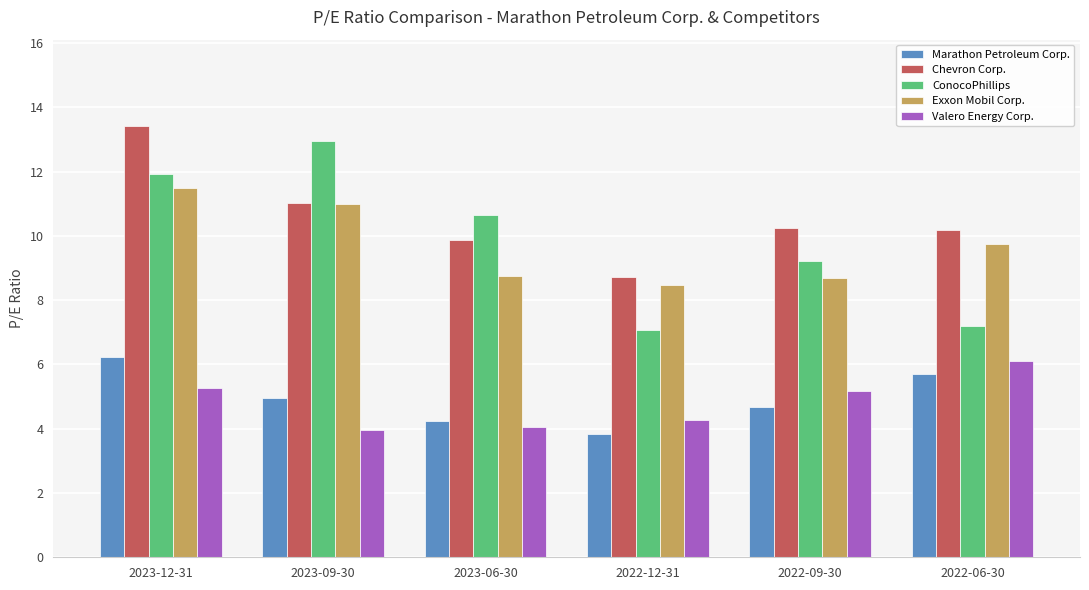

Which series changed the most between 2022-12-31 and 2022-06-30?

Marathon Petroleum Corp.